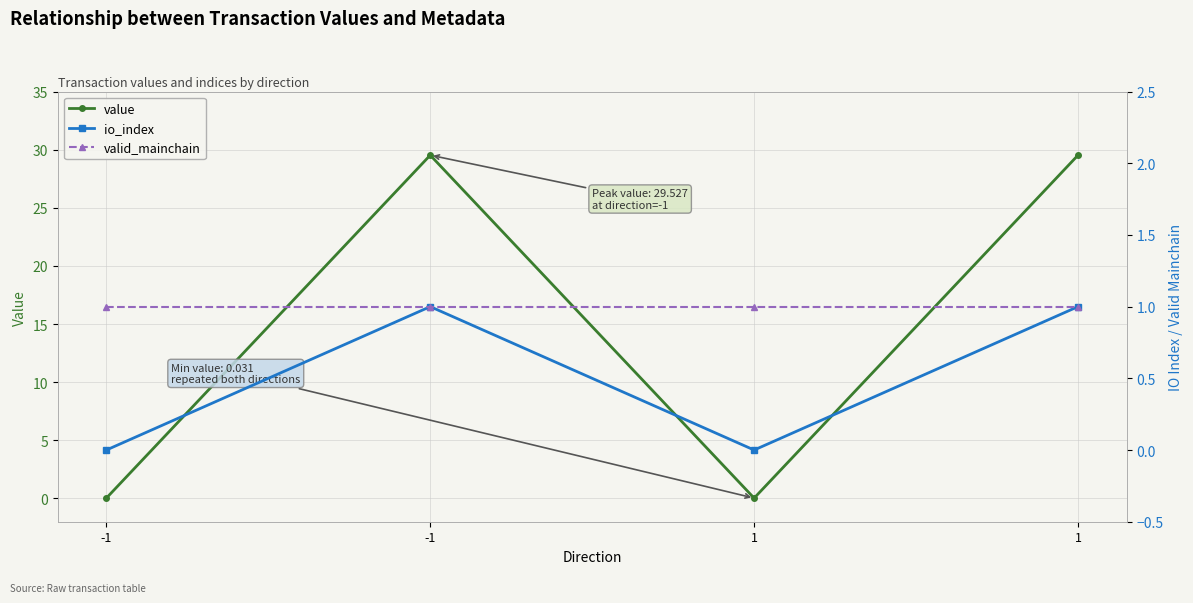

Which series changed the most between -1 and 1?

value